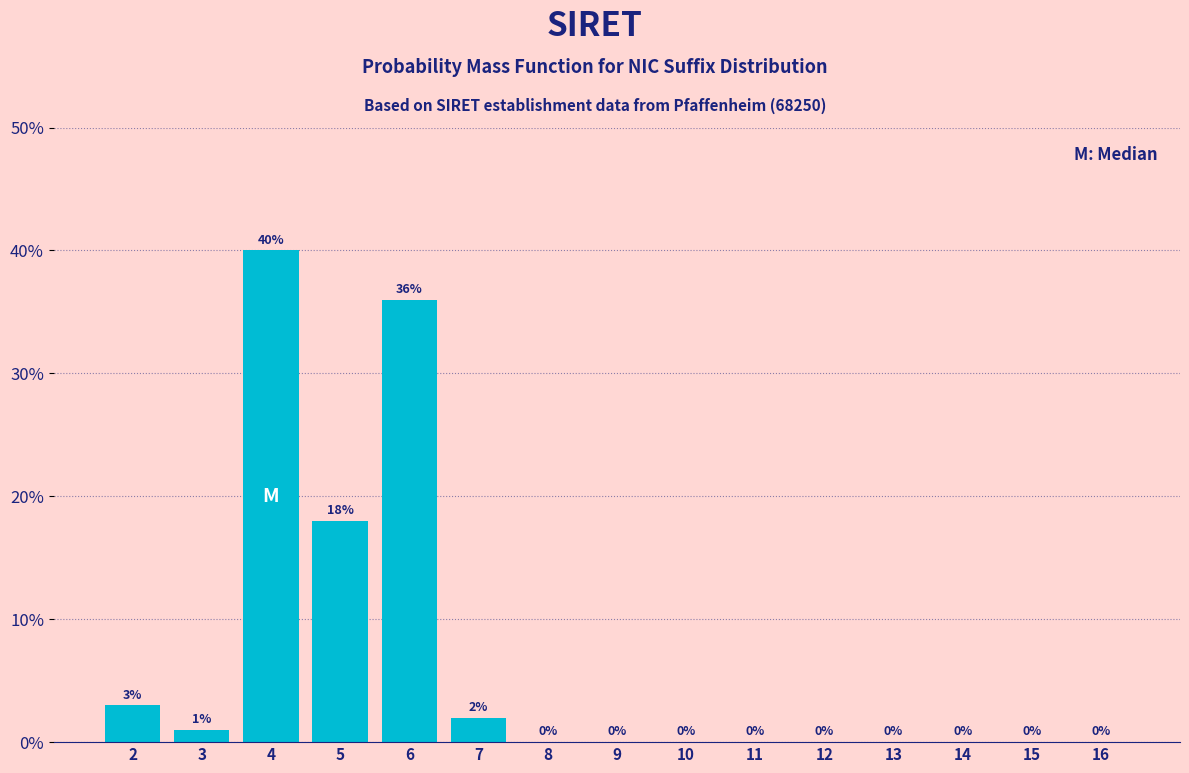

Reading left to right, transcribe all the data shown in this chart.

2=3	3=1	4=40	5=18	6=36	7=2	8=0	9=0	10=0	11=0	12=0	13=0	14=0	15=0	16=0